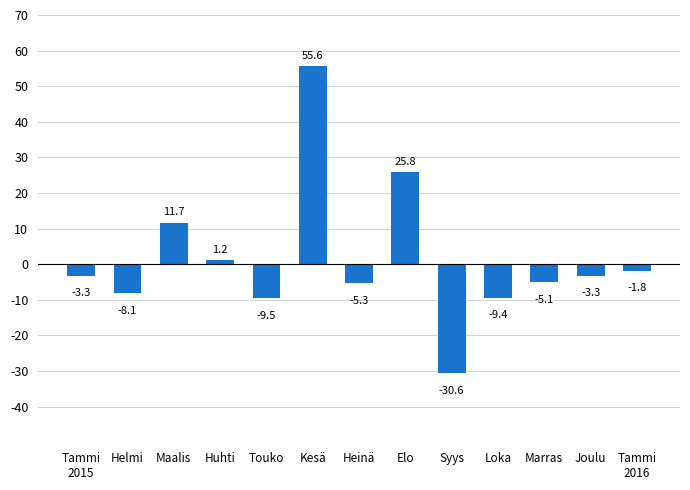

Reading right to left, extract all data points from this chart.

-1.8	-3.3	-5.1	-9.4	-30.6	25.8	-5.3	55.6	-9.5	1.2	11.7	-8.1	-3.3